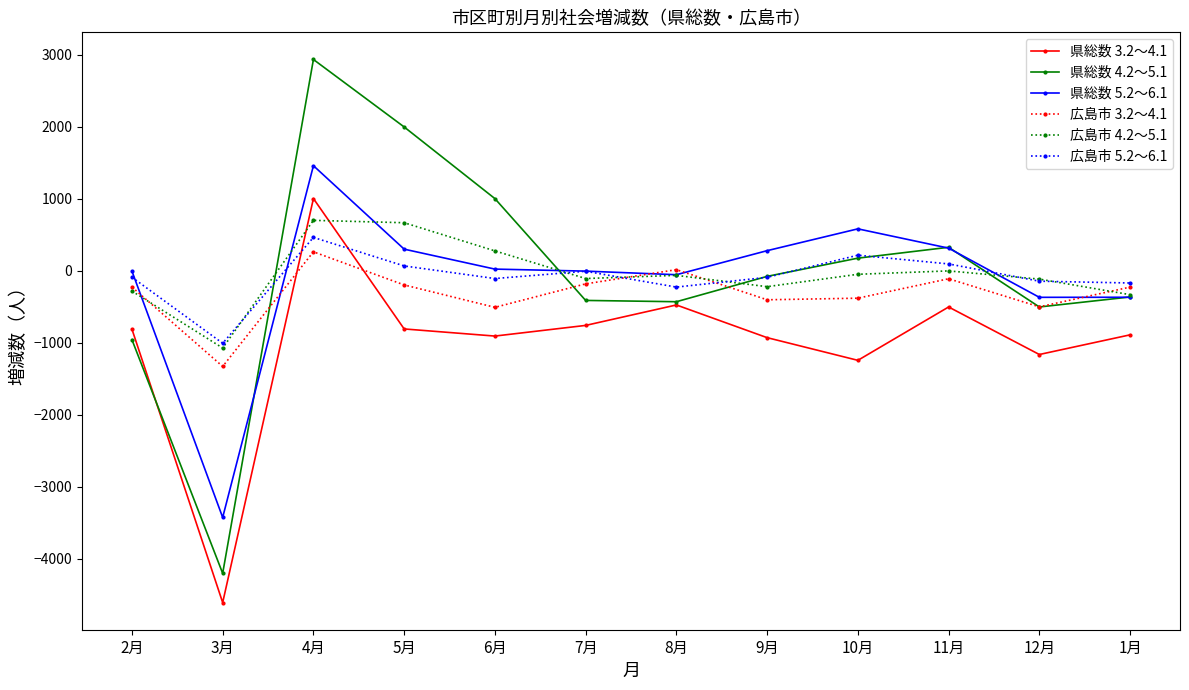

At how many categories does at least one series exceed 2564?

1